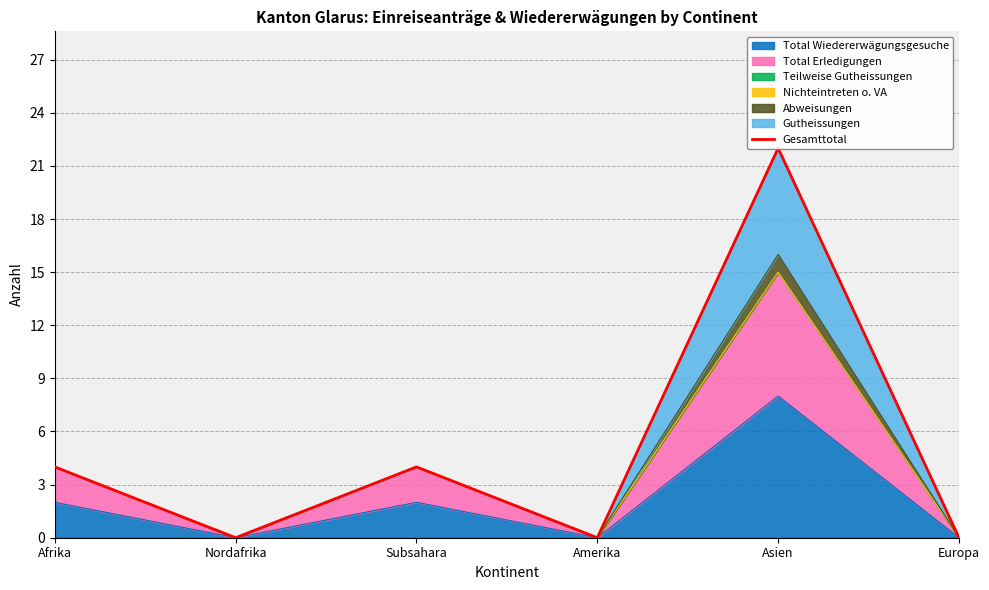

List the labels in order of value, largest first.

Asien, Afrika, Subsahara, Nordafrika, Amerika, Europa